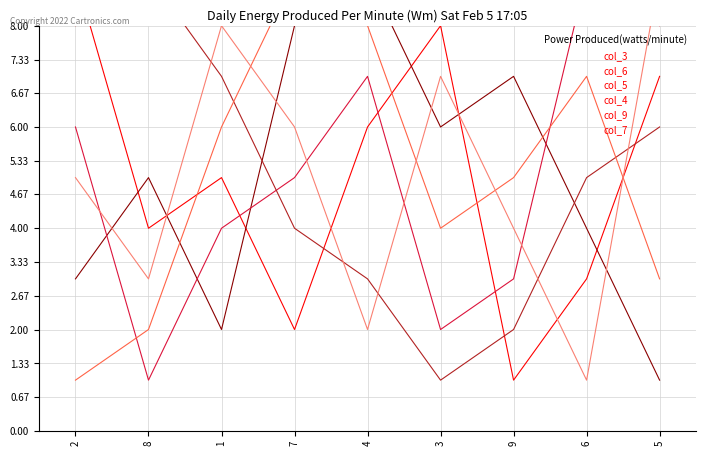

How many intersections are there between col_5 and col_9?

2